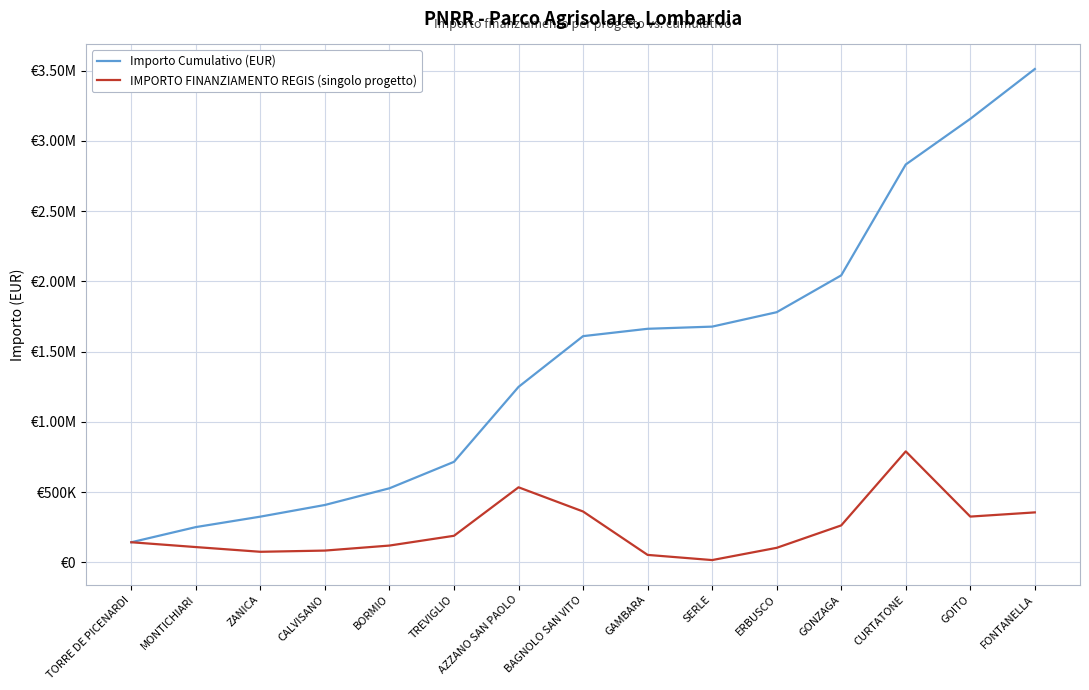

True or false: IMPORTO FINANZIAMENTO REGIS (singolo progetto) has a value of 49204.7 at TREVIGLIO.

False